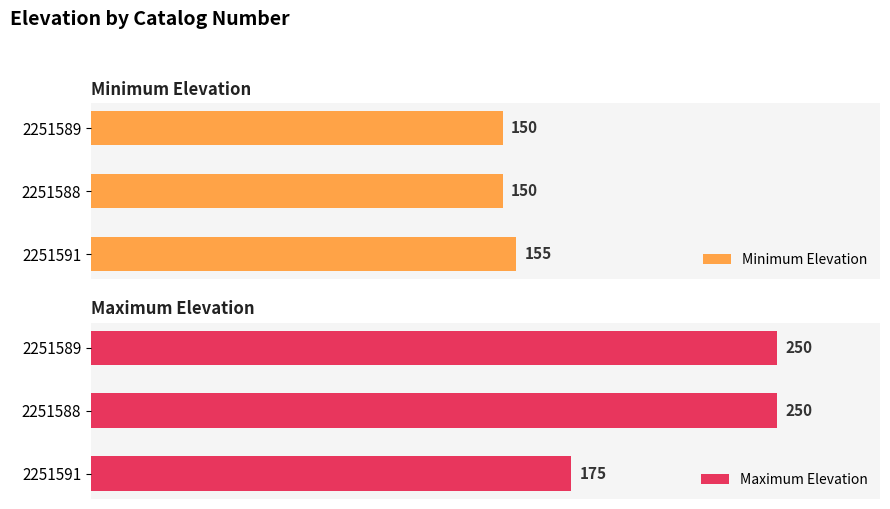

What is the difference between the maximum and minimum values in the Maximum Elevation series?

75